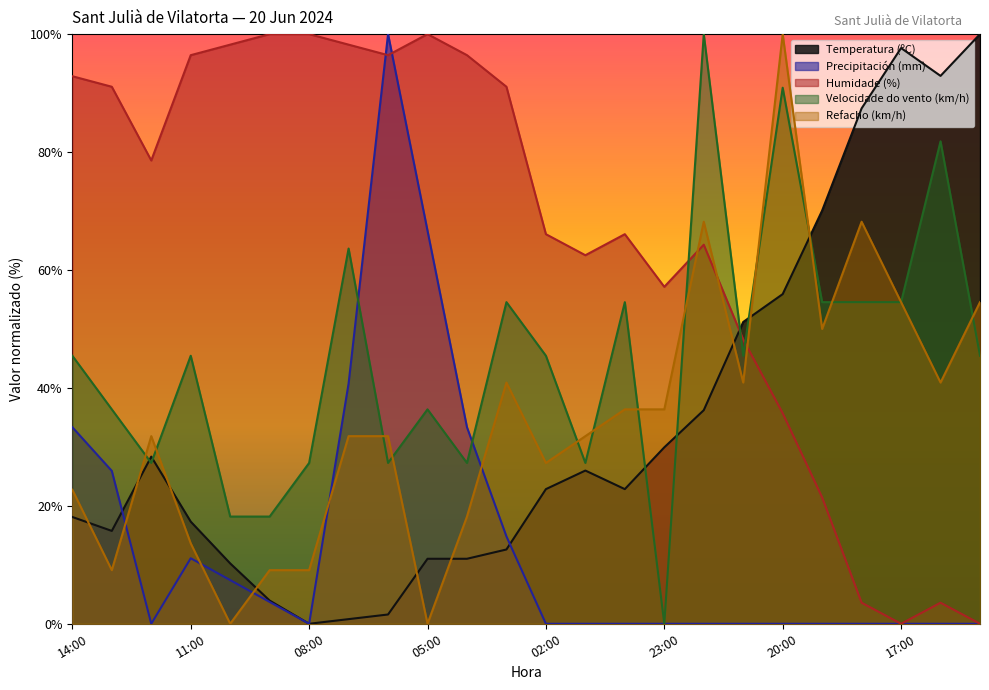

Reading left to right, transcribe all the data shown in this chart.

Temperatura (ºC): 18.1	15.7	28.3	17.3	10.2	3.9	0.0	0.8	1.6	11.0	11.0	12.6	22.8	26.0	22.8	29.9	36.2	51.2	55.9	70.1	87.4	97.6	92.9	100.0
Precipitación (mm): 33.3	25.9	0.0	11.1	7.4	3.7	0.0	40.7	100.0	66.7	33.3	14.8	0.0	0.0	0.0	0.0	0.0	0.0	0.0	0.0	0.0	0.0	0.0	0.0
Humidade (%): 92.9	91.1	78.6	96.4	98.2	100.0	100.0	98.2	96.4	100.0	96.4	91.1	66.1	62.5	66.1	57.1	64.3	48.2	35.7	21.4	3.6	0.0	3.6	0.0
Velocidade do vento (km/h): 45.5	36.4	27.3	45.5	18.2	18.2	27.3	63.6	27.3	36.4	27.3	54.5	45.5	27.3	54.5	0.0	100.0	45.5	90.9	54.5	54.5	54.5	81.8	45.5
Refacho (km/h): 22.7	9.1	31.8	13.6	0.0	9.1	9.1	31.8	31.8	0.0	18.2	40.9	27.3	31.8	36.4	36.4	68.2	40.9	100.0	50.0	68.2	54.5	40.9	54.5